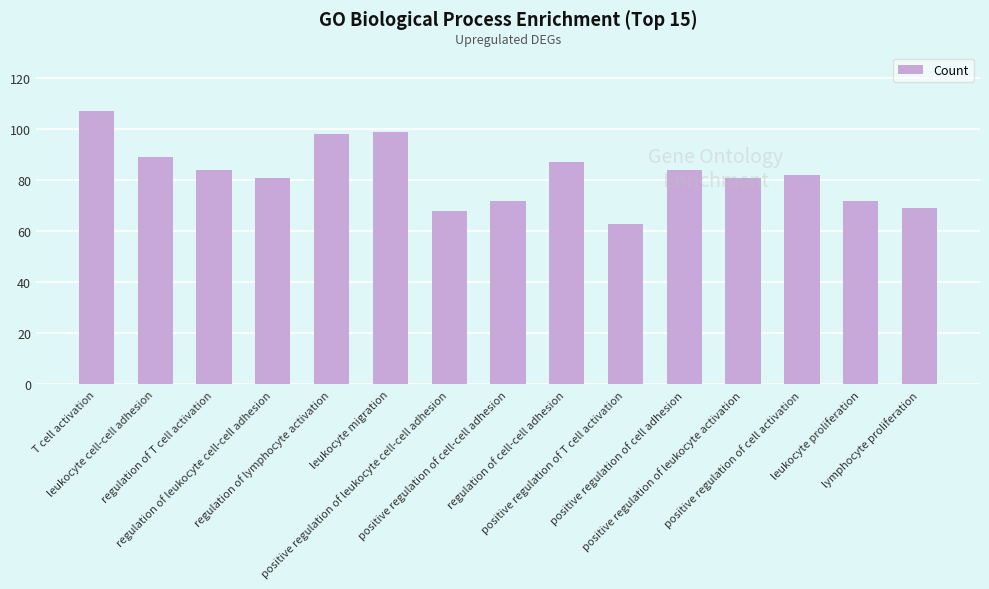

What is the difference between the maximum and minimum values?

44